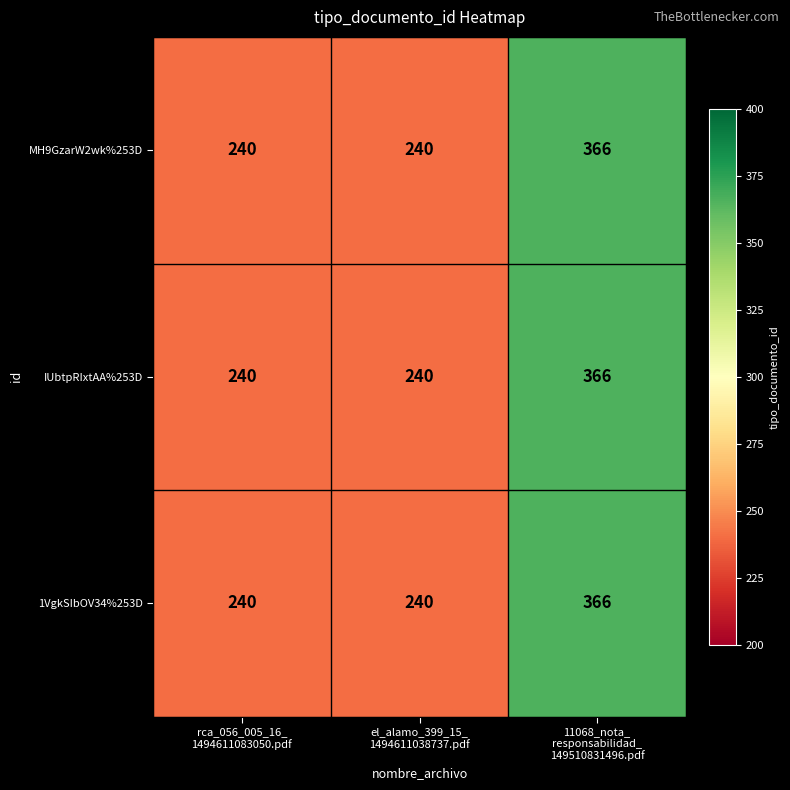

What is the minimum value shown in the chart?

240